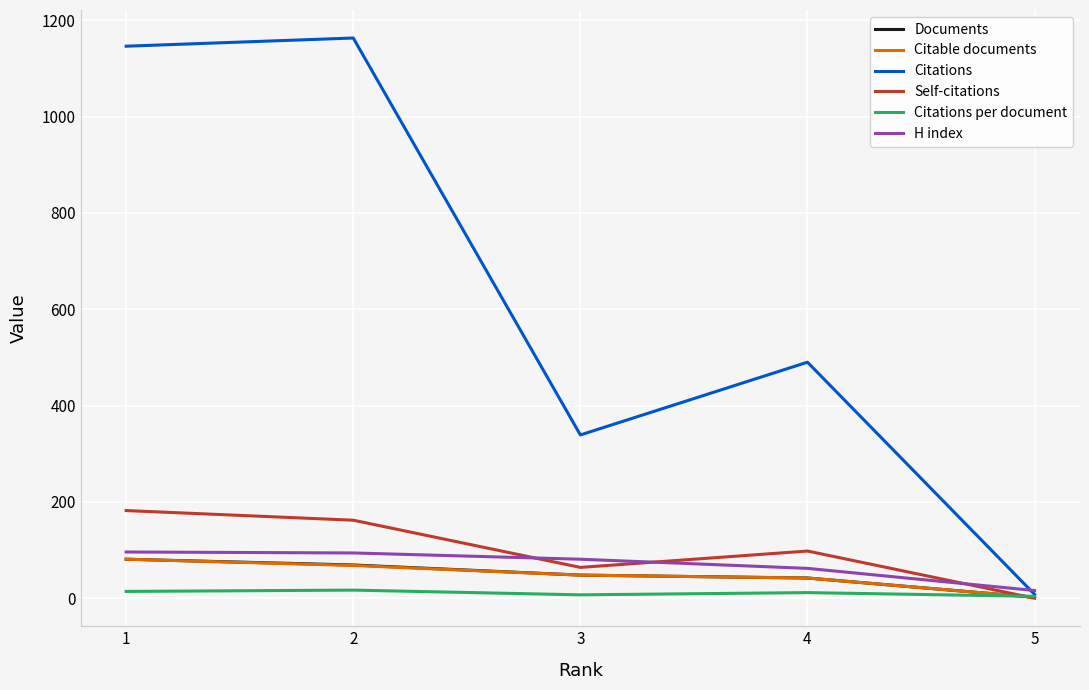

What is the difference between the maximum and minimum values in the Documents series?

79.0